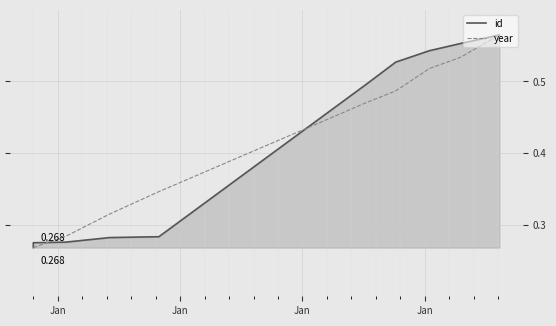

List the series in order of their peak value, lowest first.

id, year